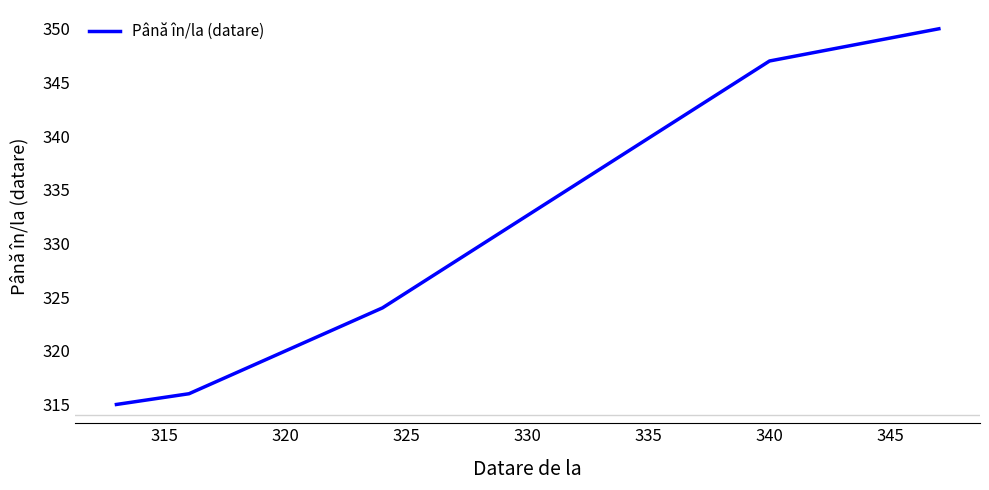

Where is the data nearest to the value 332?

335